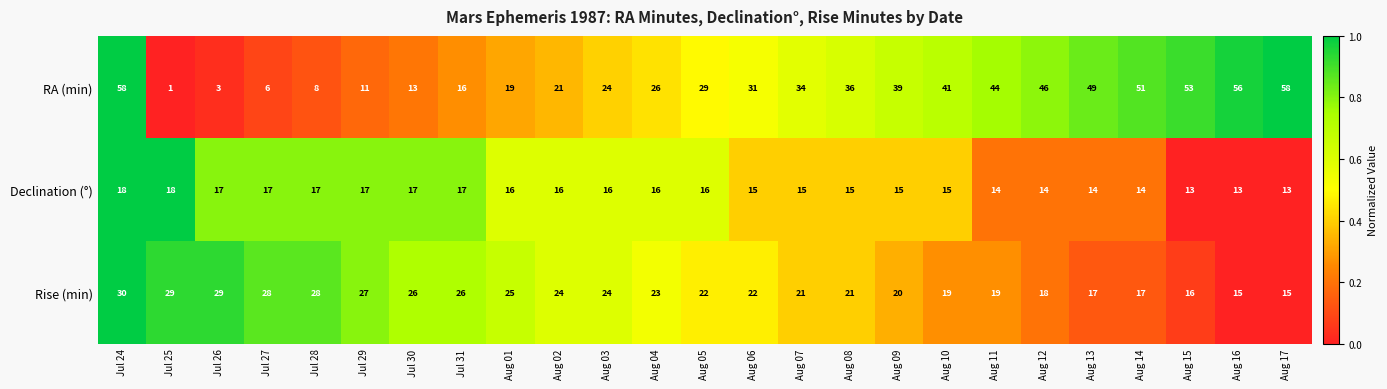

Rank the series at Jul 26 from lowest to highest value.

RA (min), Declination (°), Rise (min)